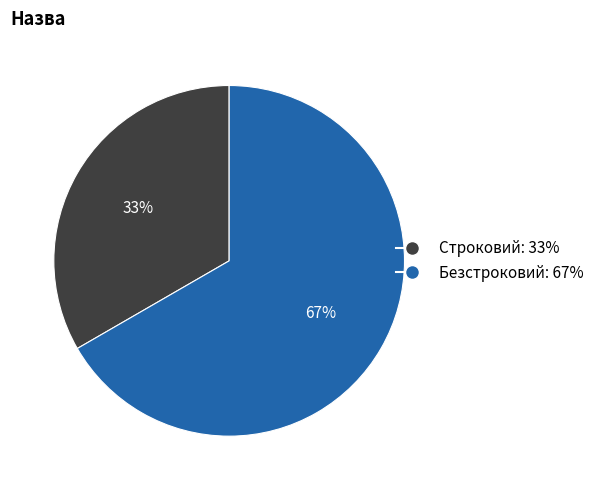

Combined, do Строковий and Безстроковий account for over 50%?

Yes